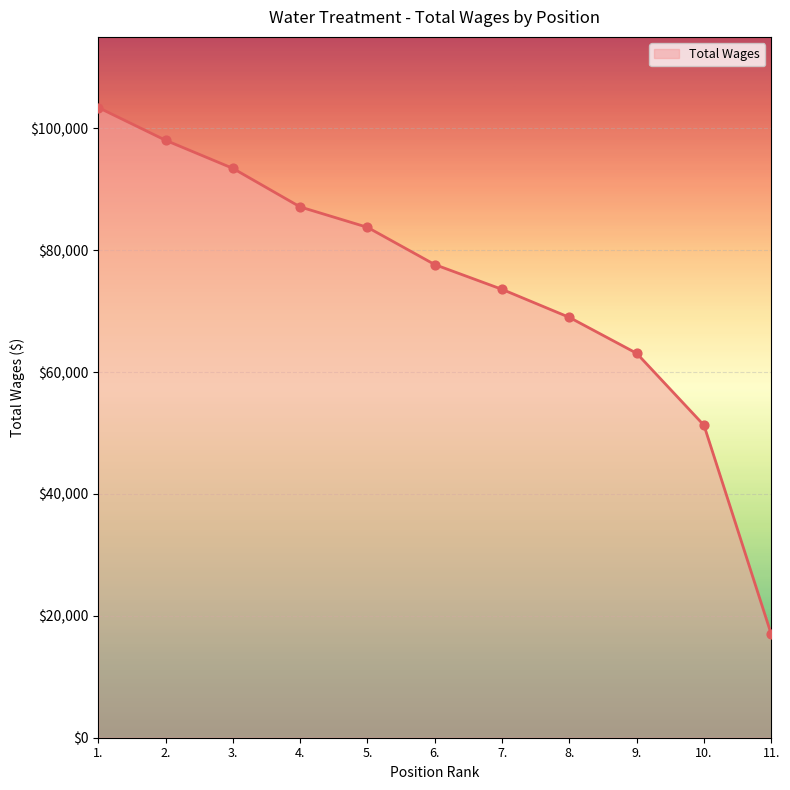

Approximately how many times larger is the value at 8. compared to 11.?

4.1